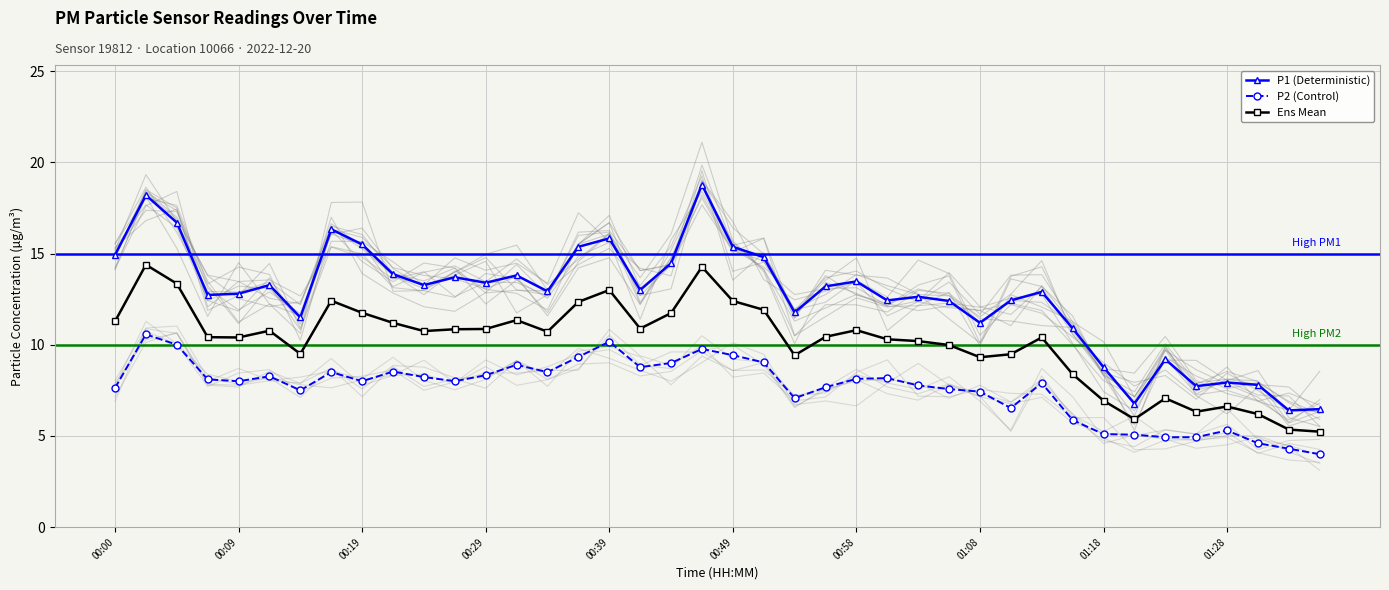

The value of P1 (Deterministic) at 39 is 11.0. True or false?

False